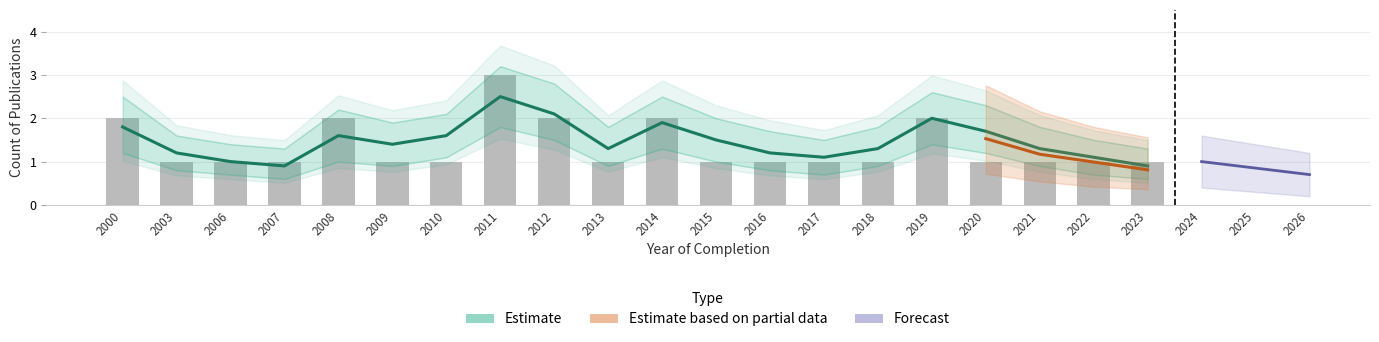

Where is Count nearest to the value 2?

2000